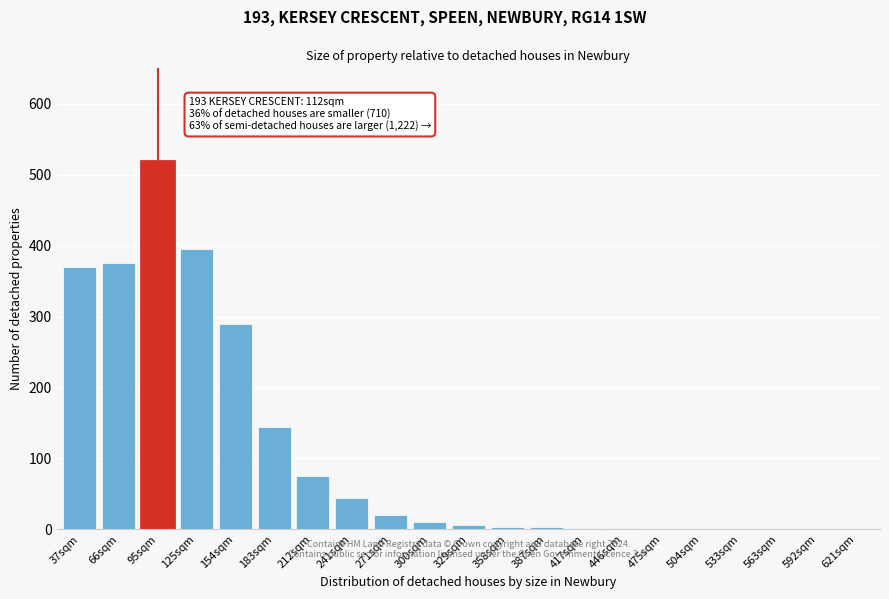

At which label is the value closest to 260?

154sqm